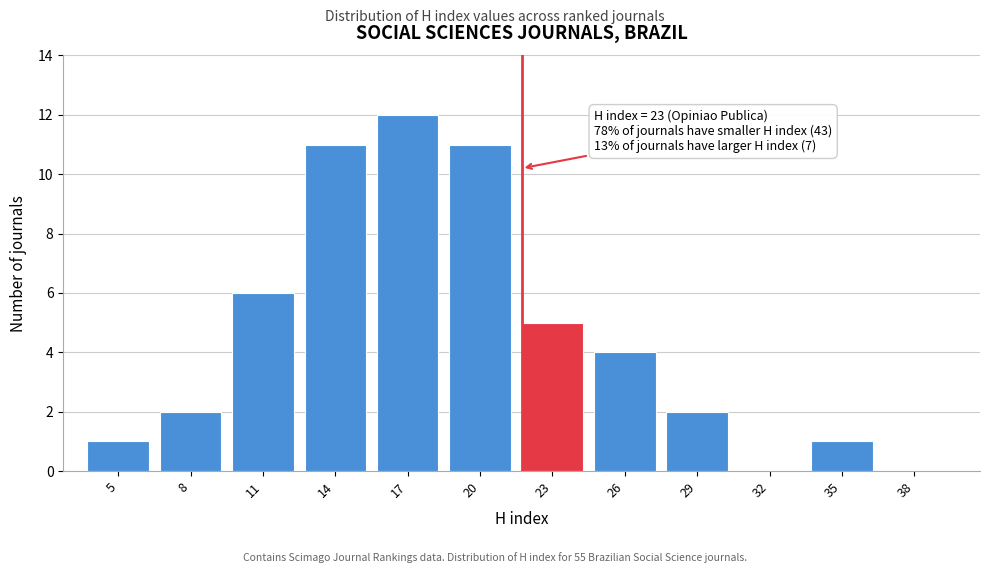

Reading left to right, list all the values displayed in this chart.

5=1	8=2	11=6	14=11	17=12	20=11	23=5	26=4	29=2	32=0	35=1	38=0